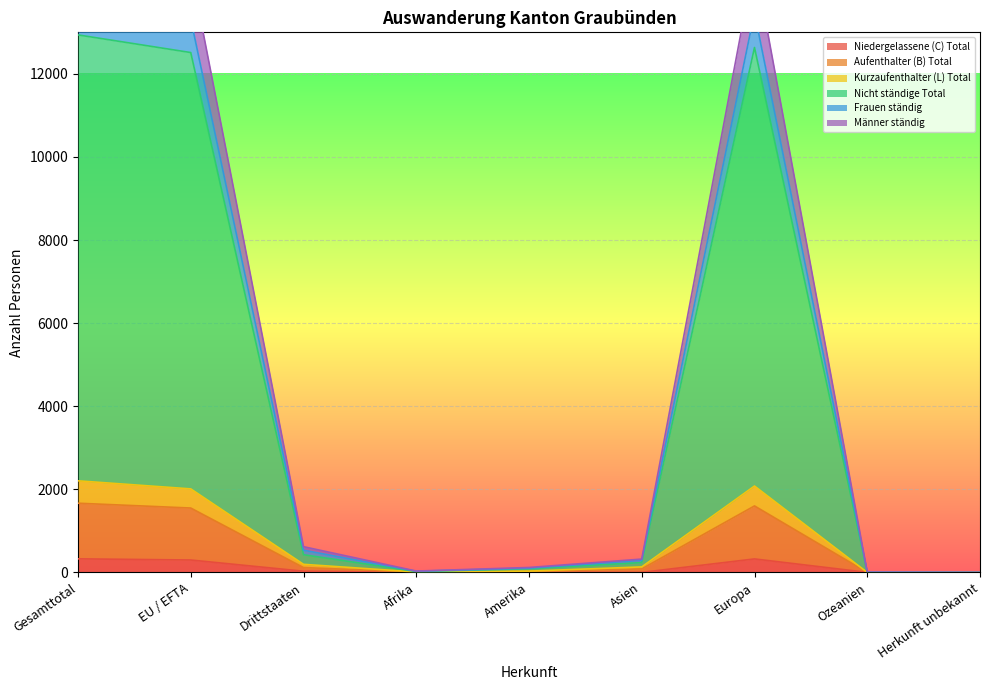

Does the chart display data point markers on the line(s)?

No